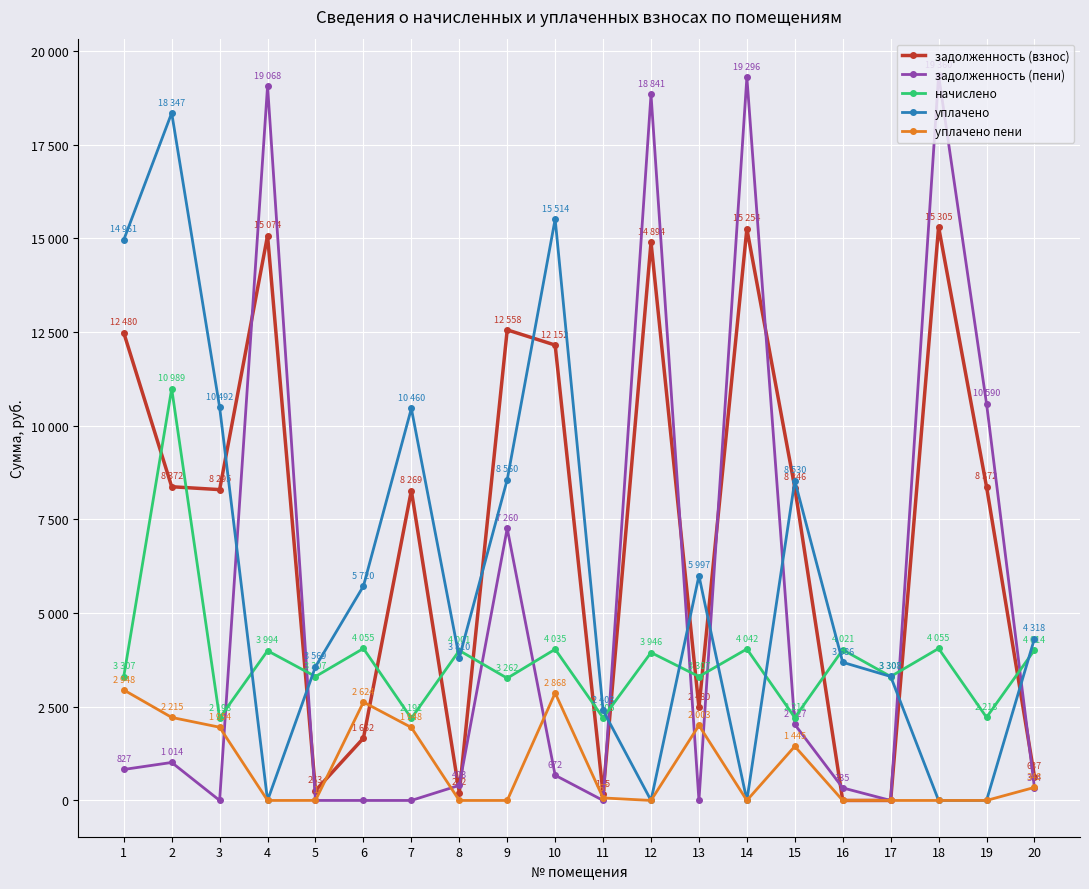

Which series has the largest range (max minus min)?

задолженность (пени)